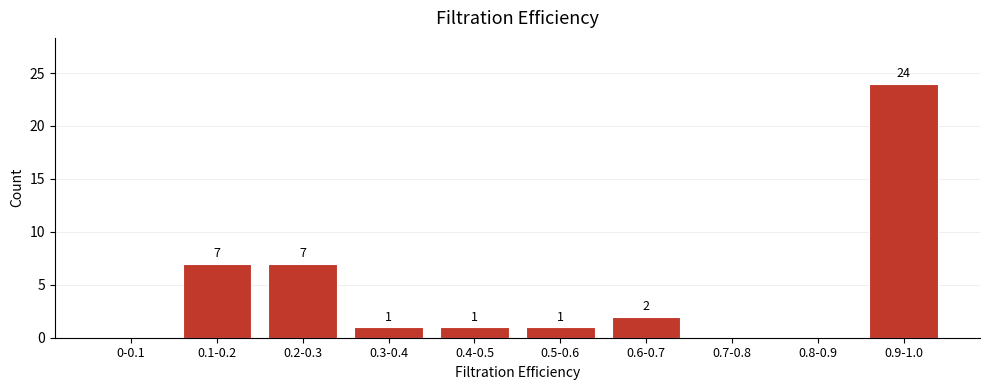

Reading left to right, what are all the values shown in this chart?

0-0.1=0	0.1-0.2=7	0.2-0.3=7	0.3-0.4=1	0.4-0.5=1	0.5-0.6=1	0.6-0.7=2	0.7-0.8=0	0.8-0.9=0	0.9-1.0=24